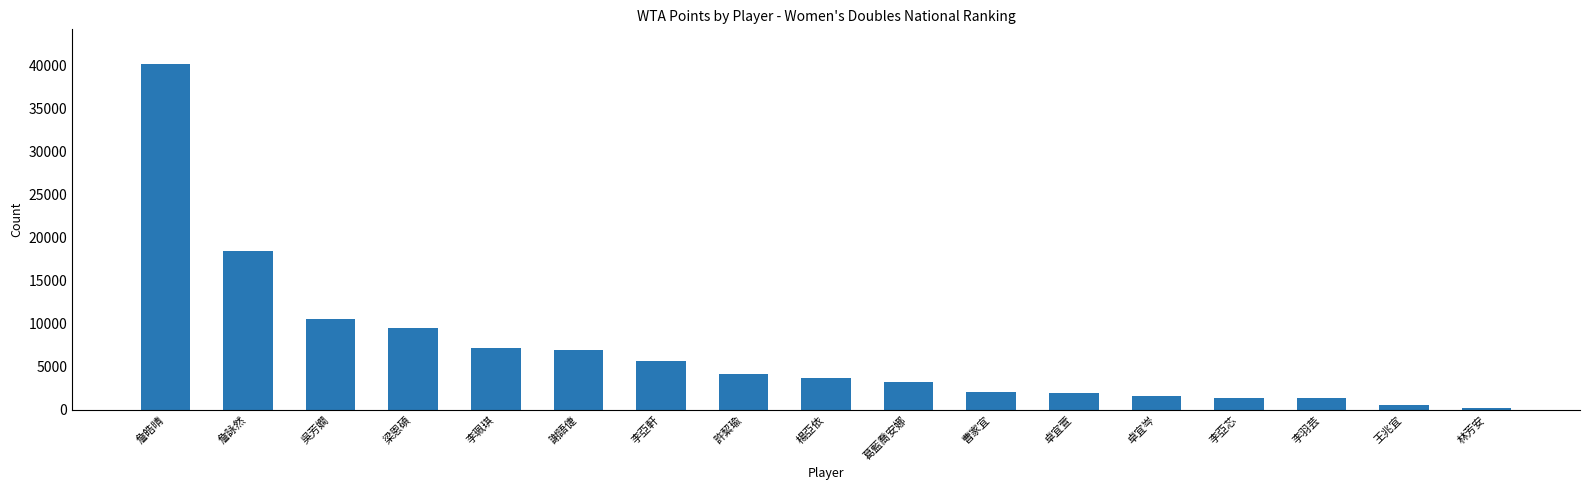

What is the approximate value at 吳芳嫺?

10520